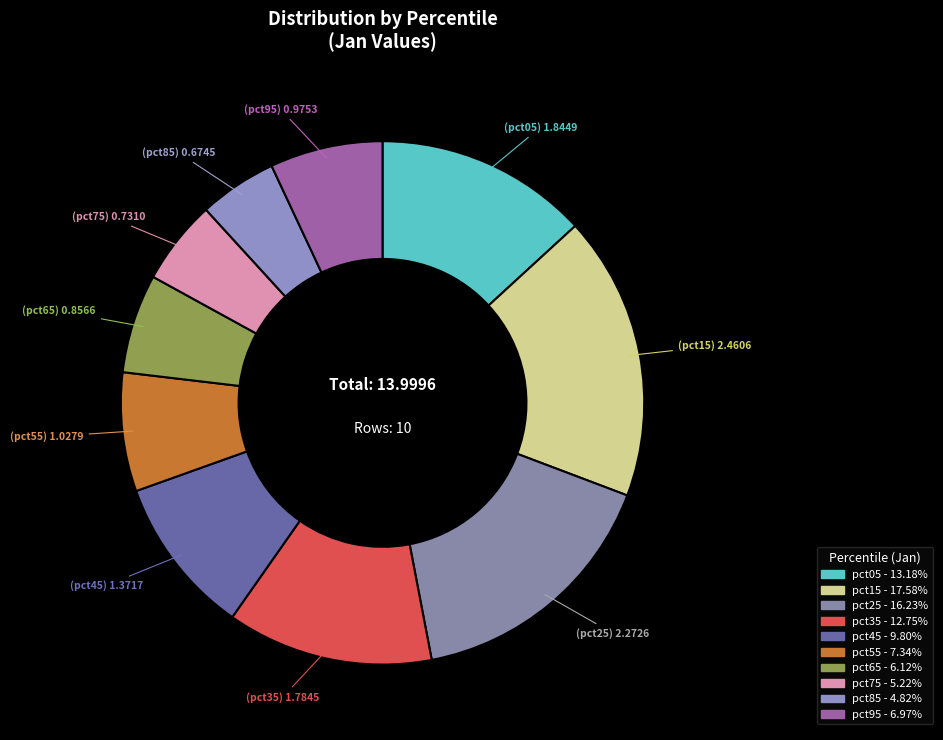

True or false: pct25 accounts for 16% of the total.

True